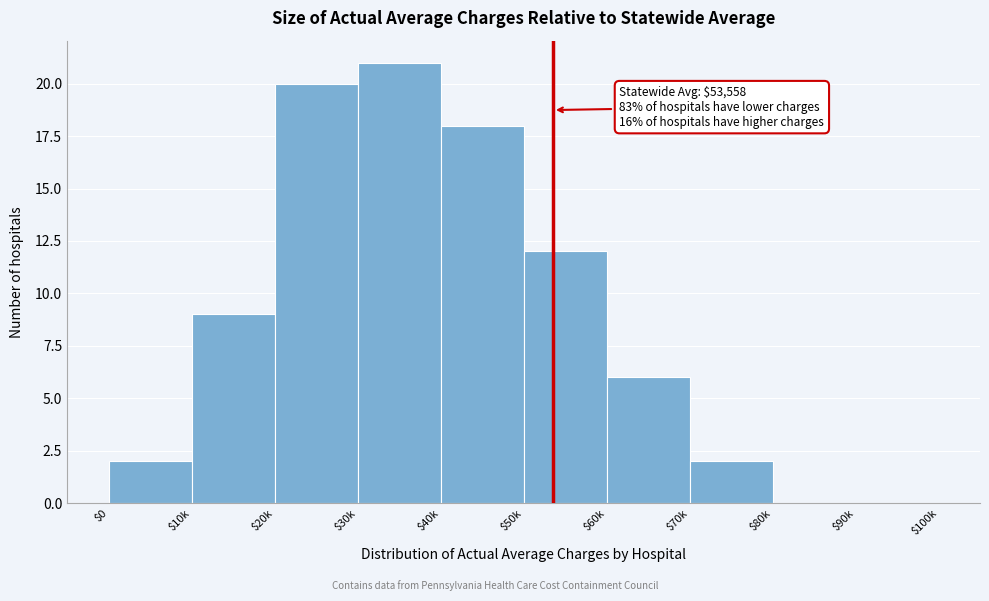

Where is the data nearest to the value 10?

$10k